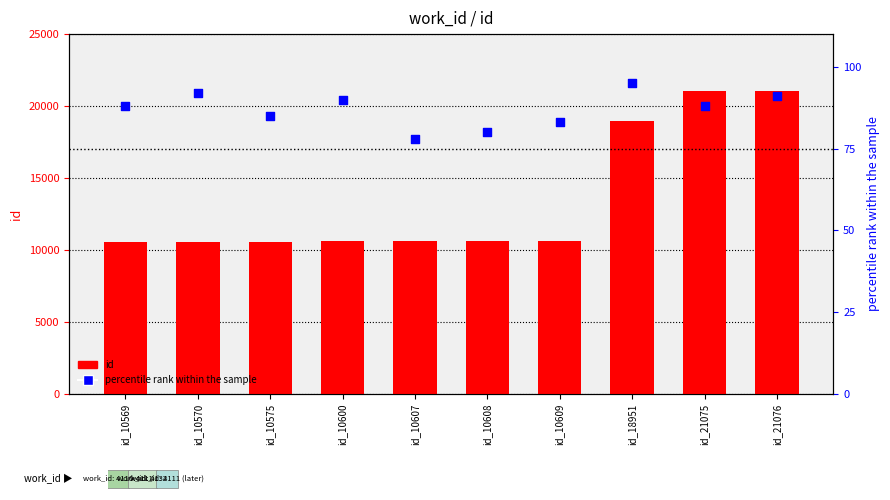

Is the value of id at id_10575 greater than the value of percentile rank within the sample at id_10569?

Yes